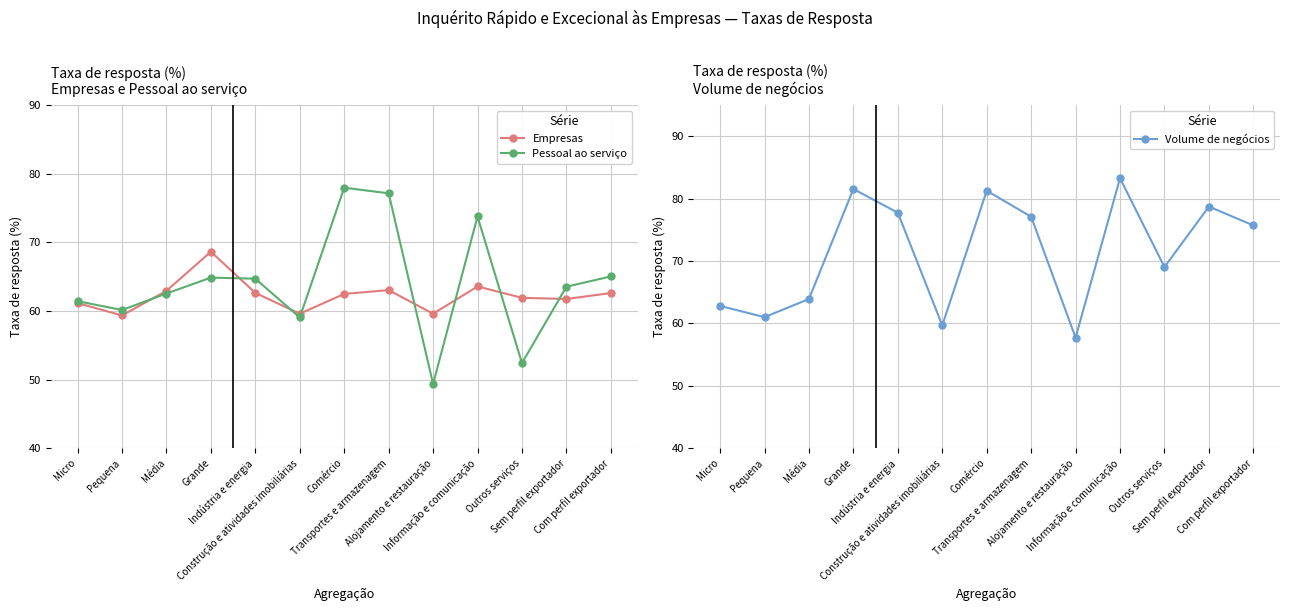

How many times do Empresas and Pessoal ao serviço cross each other?

8